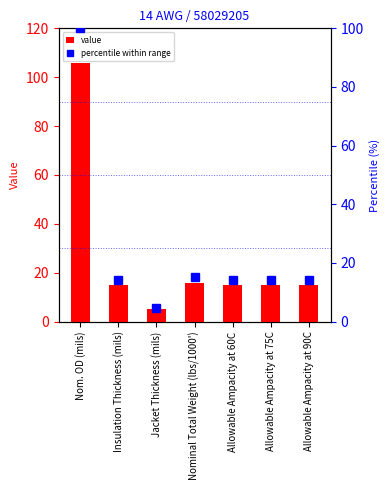

What is the minimum value for percentile within range?

4.7